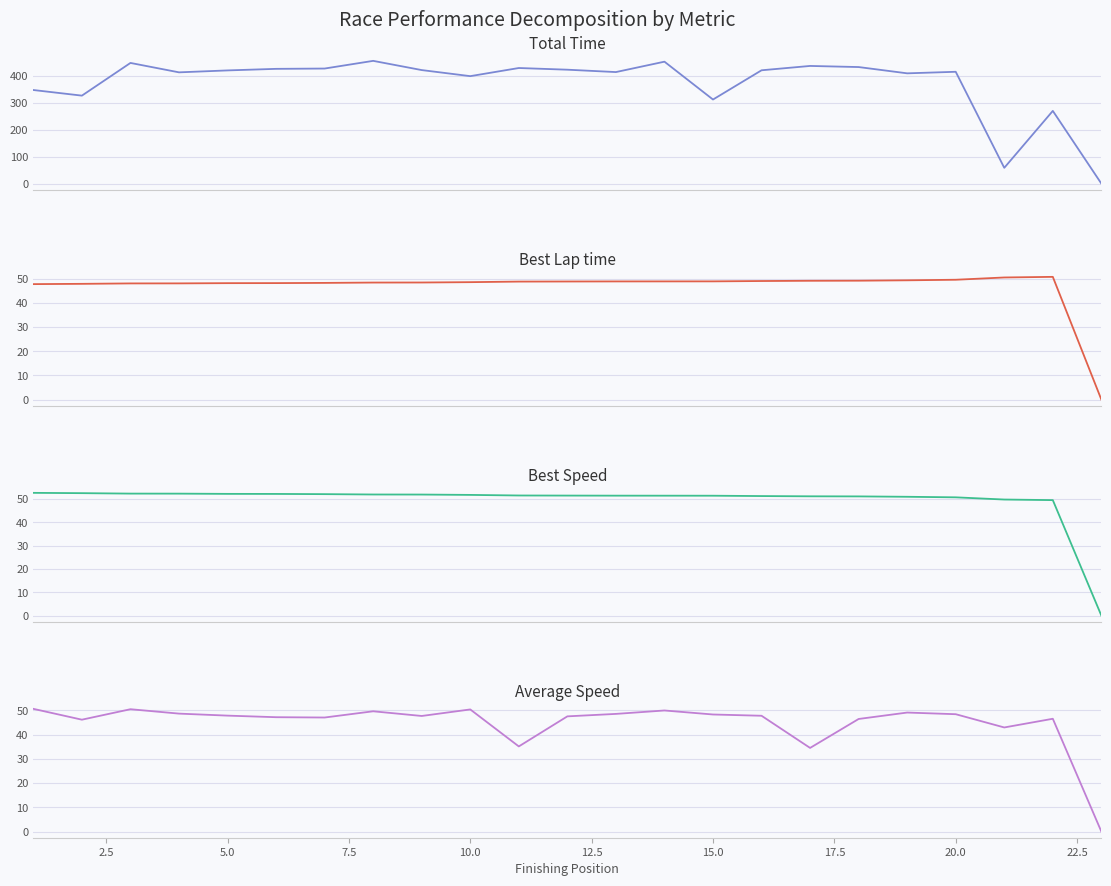

True or false: Best Speed and Average Speed intersect in this chart.

False